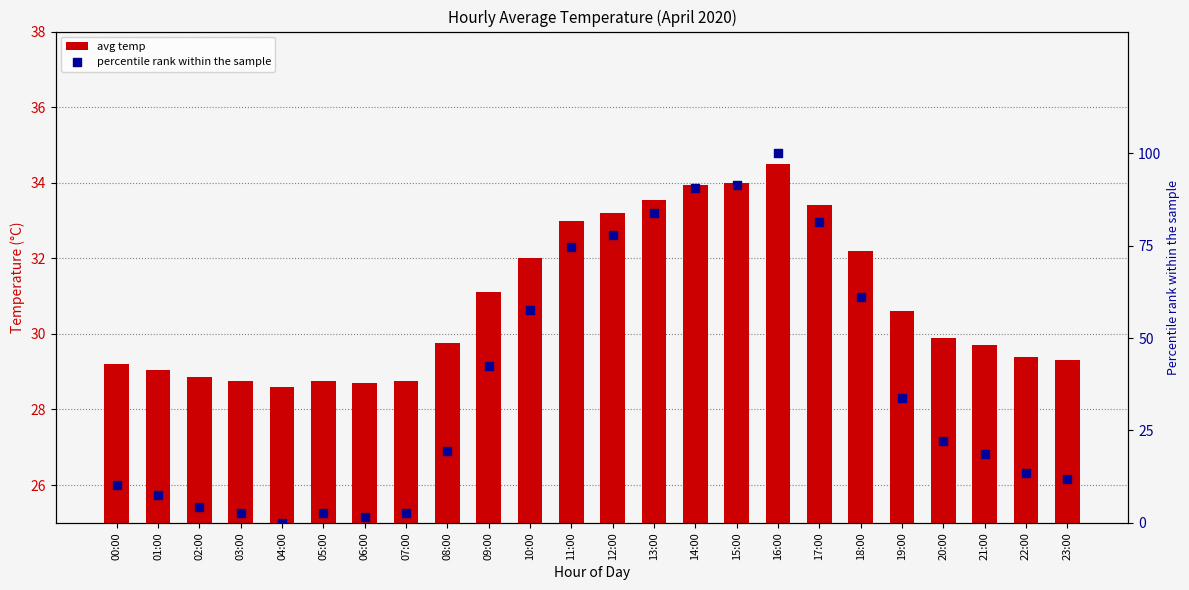

What is the total value across all series at 03:00?

31.3